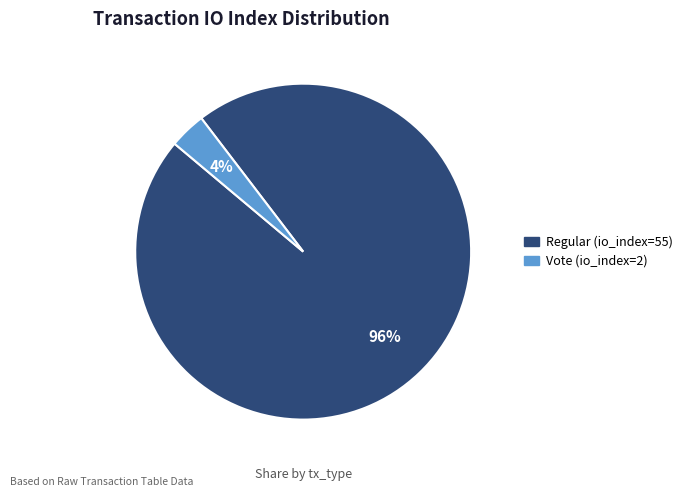

To the nearest percent, what portion does Regular (io_index=55) represent?

96%